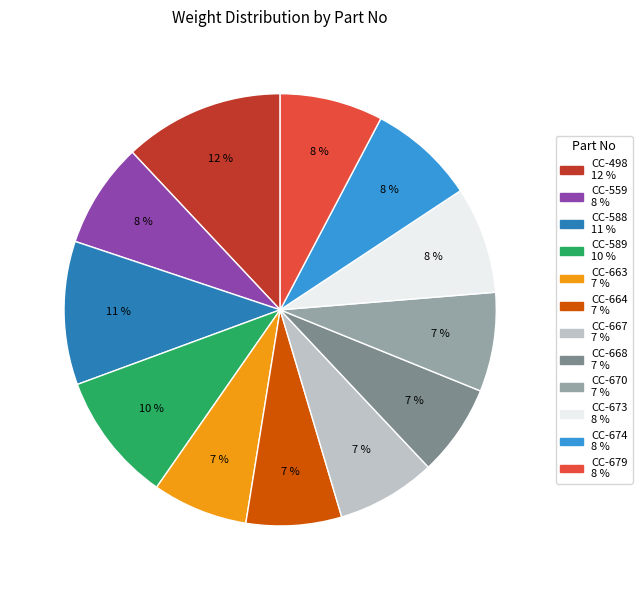

Which slice is the largest?

CC-498